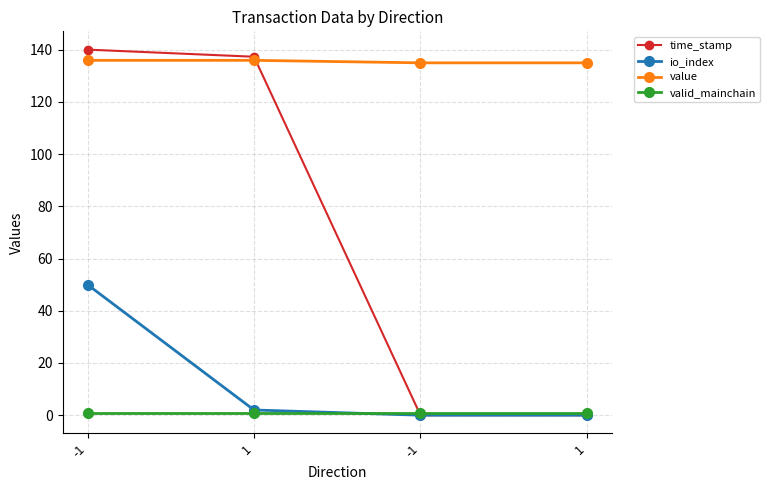

What is the difference between the highest and lowest values at -1?

139.0